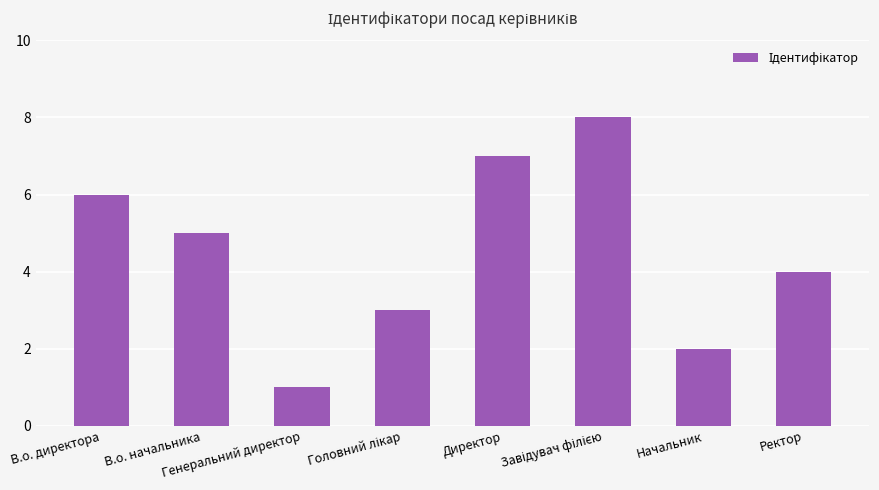

Reading left to right, list all the values displayed in this chart.

6	5	1	3	7	8	2	4